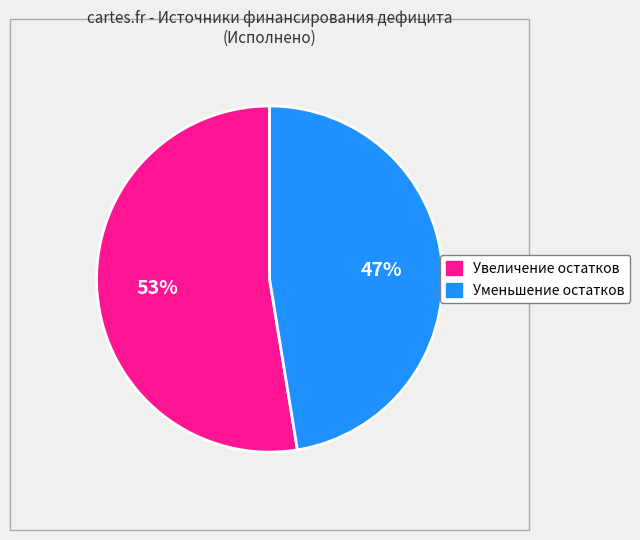

Is it true that Увеличение остатков is 53% of the pie?

True